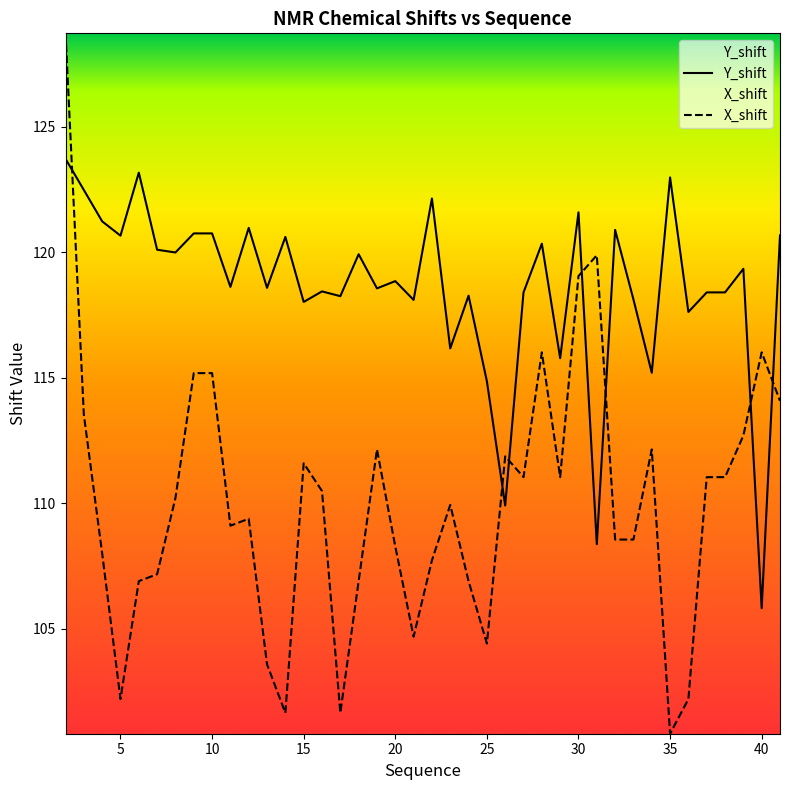

How many categories are shown in the chart?

40